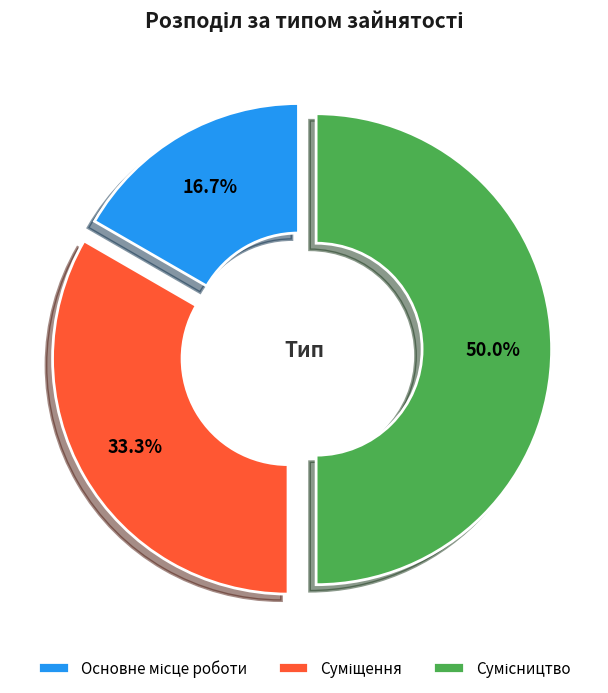

What is the largest slice in the pie chart?

Сумісництво